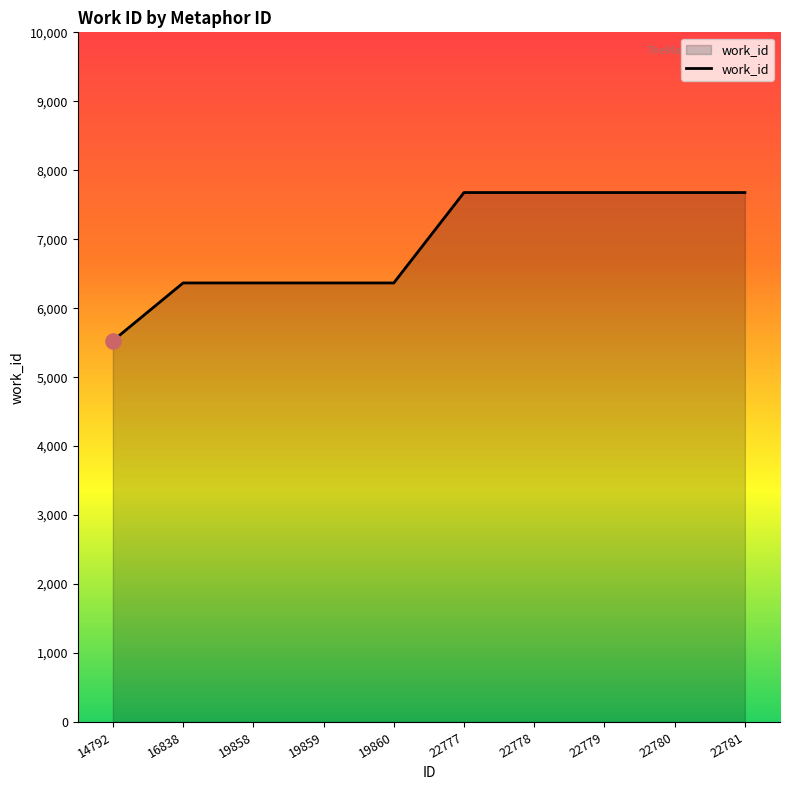

What is the ratio of the value at 22779 to the value at 19860?

1.2